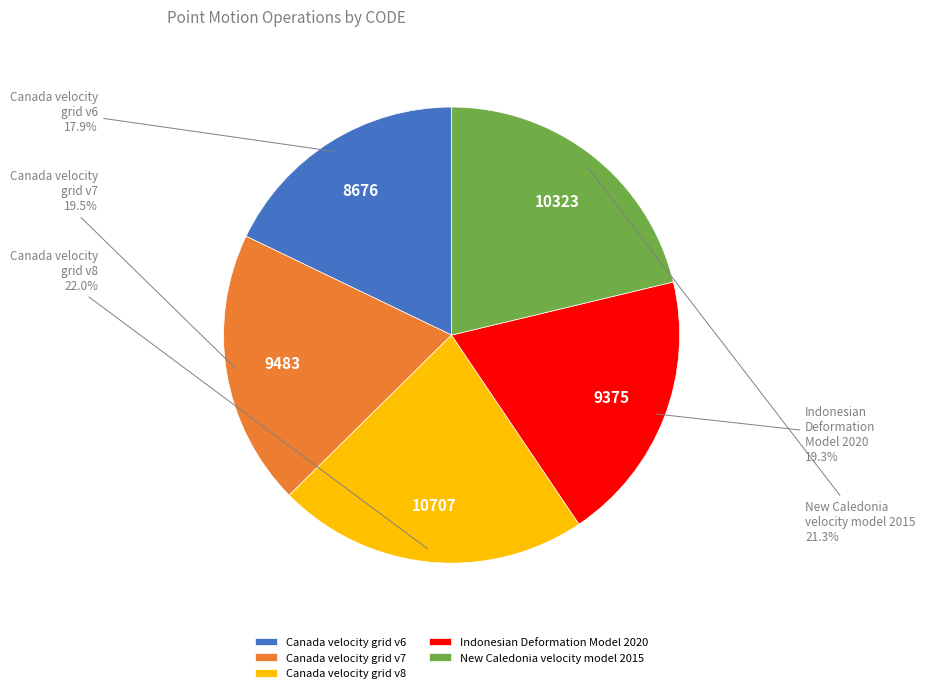

To the nearest percent, what is the average slice percentage?

20%